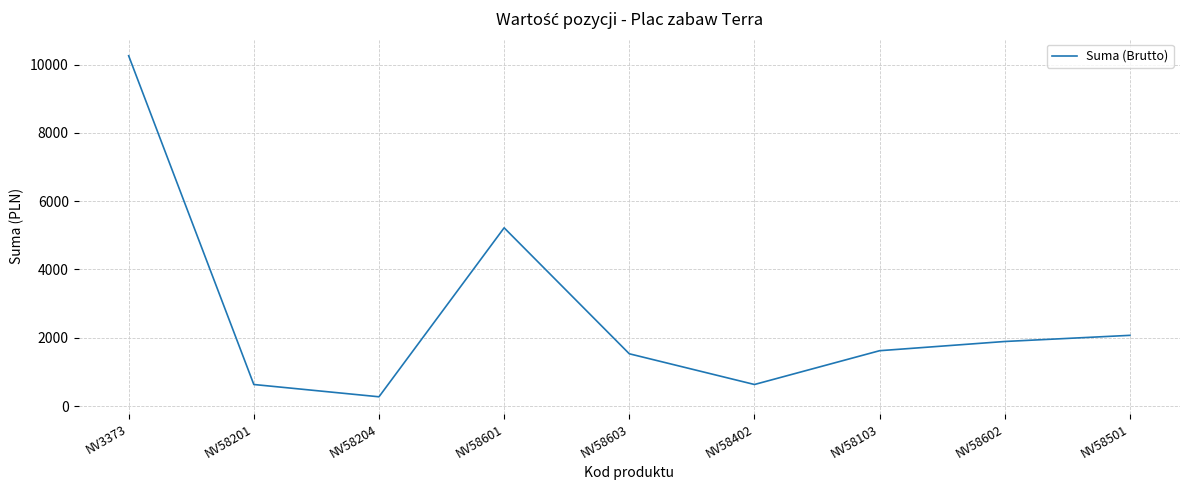

What value does the data have at NV58402?

629.9